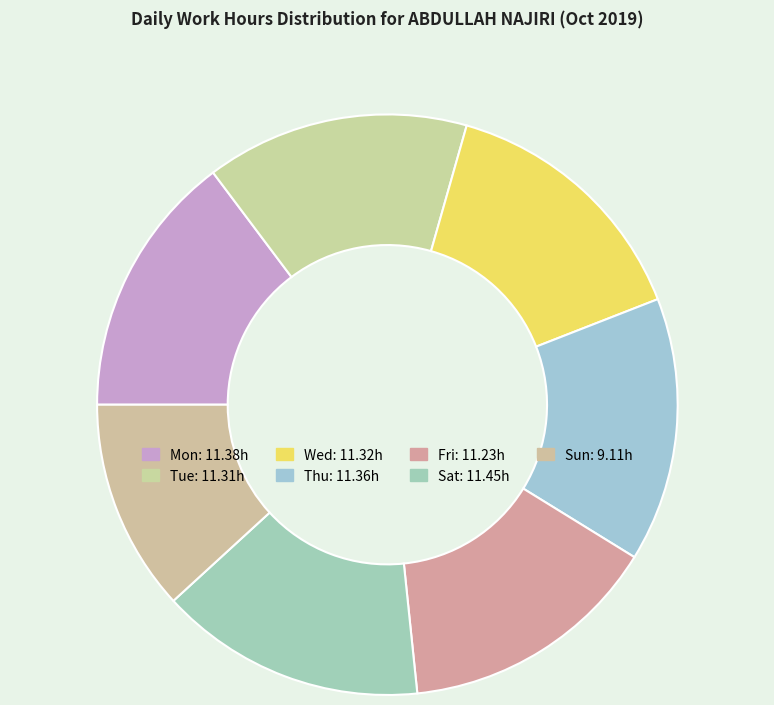

The Wed slice represents 15% of the pie. True or false?

True